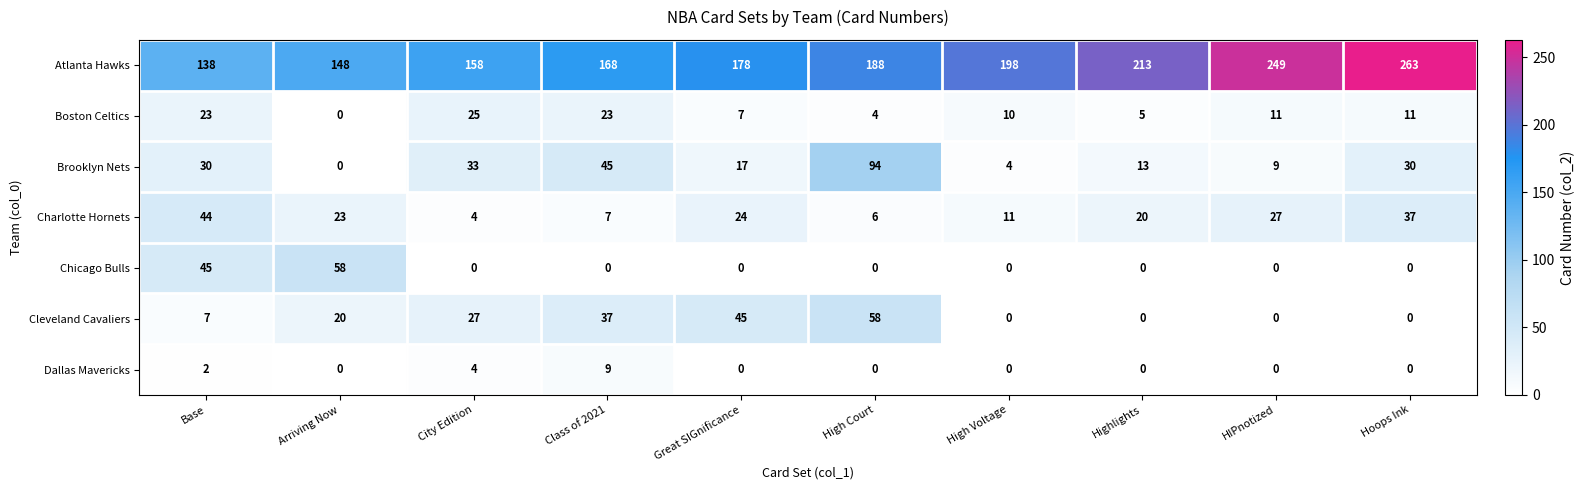

Between Base and High Court, which series saw the biggest shift?

Brooklyn Nets